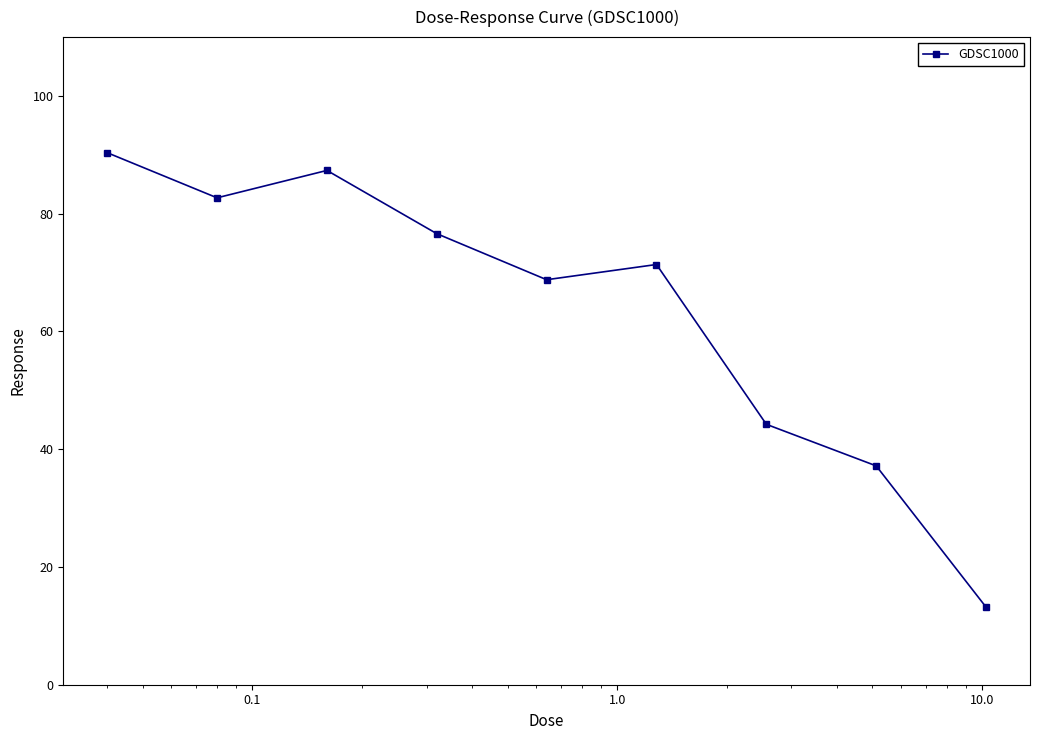

How many interior local valleys (lower than both neighbors) does the data have?

2